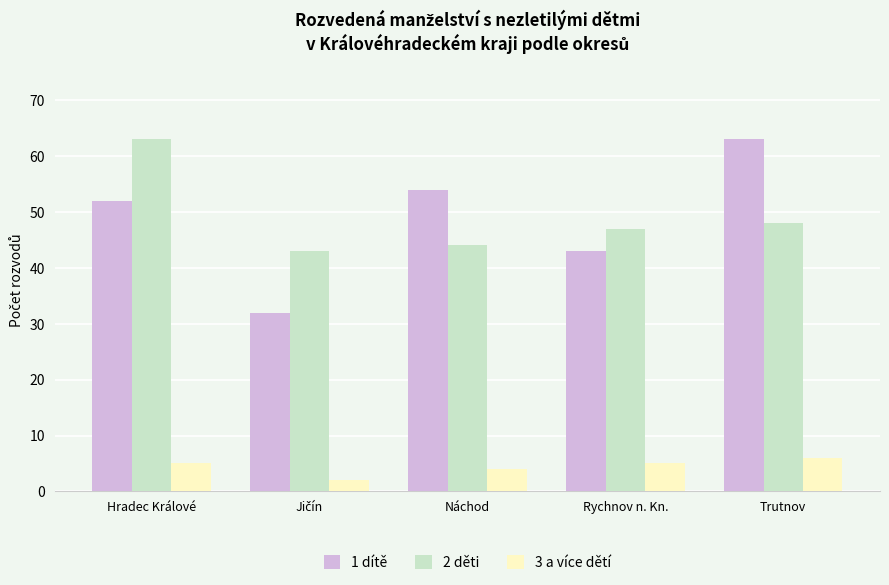

How many data points in 3 a více dětí are less than 5?

2